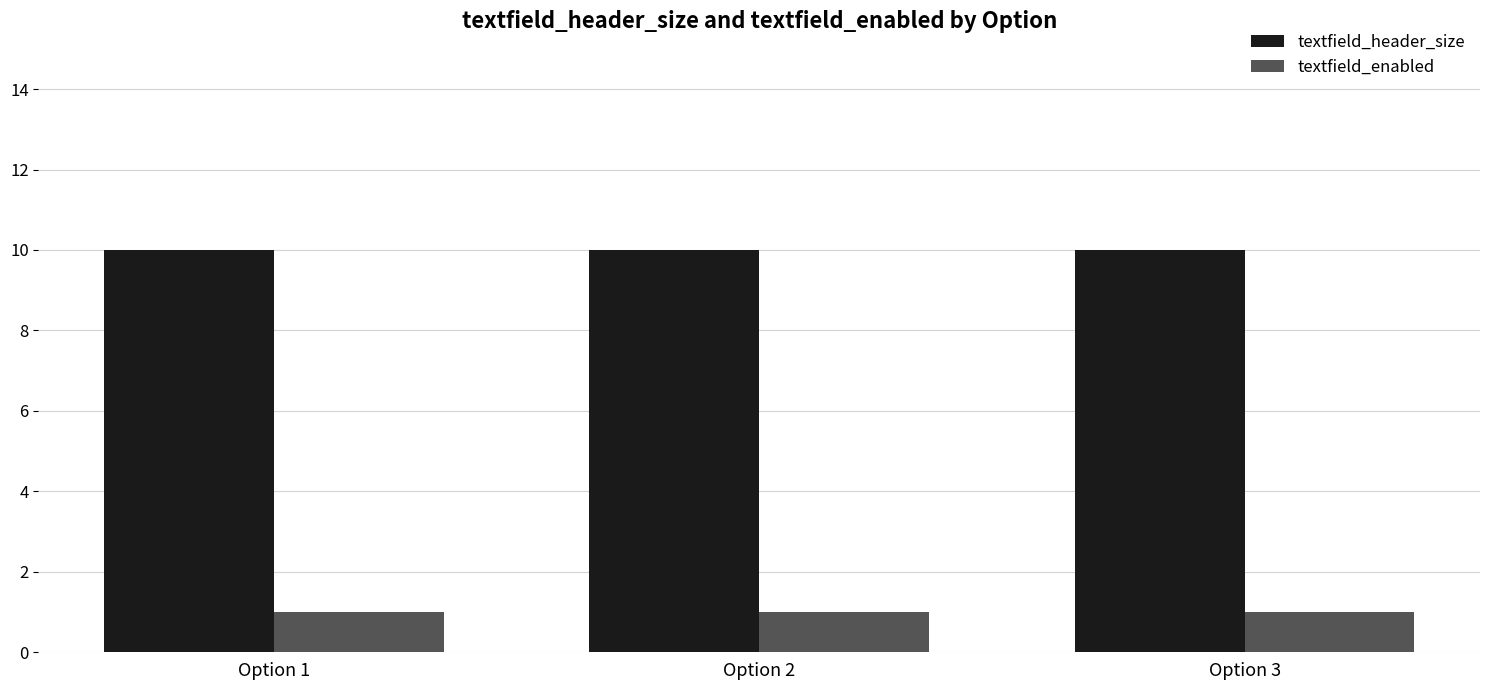

What are all the series names shown in the legend?

textfield_header_size, textfield_enabled